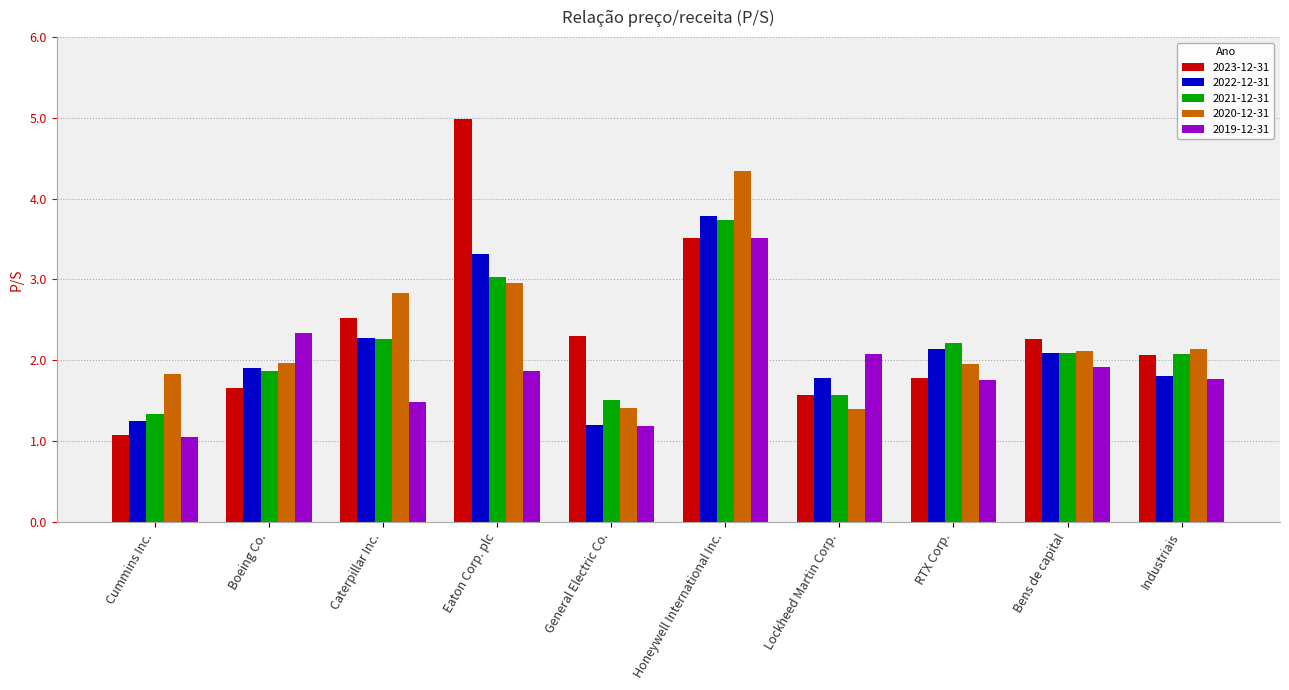

The 2023-12-31 series shows 2.2 at Lockheed Martin Corp.. True or false?

False